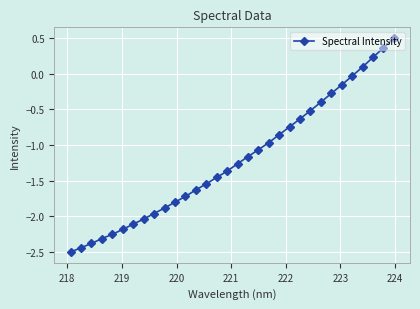

What is the smallest value displayed?

-2.5